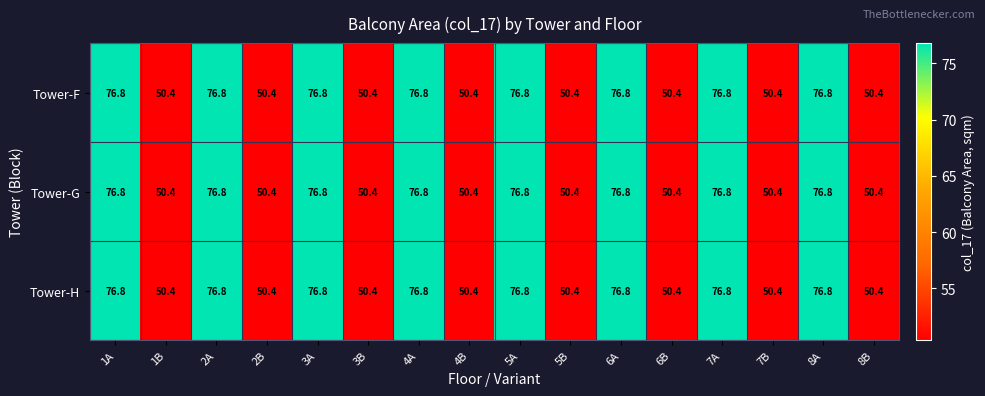

What is the maximum value for Tower-H?

76.8